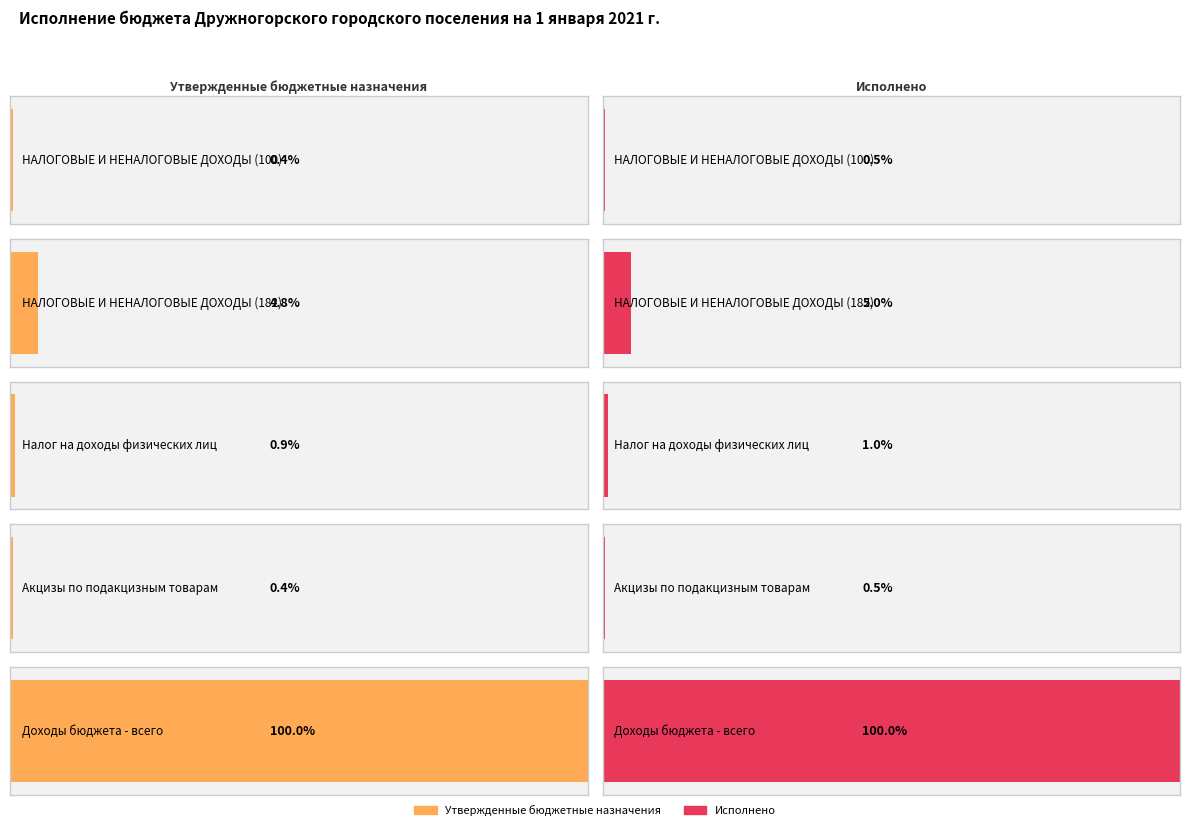

How many distinct data groups are displayed?

2